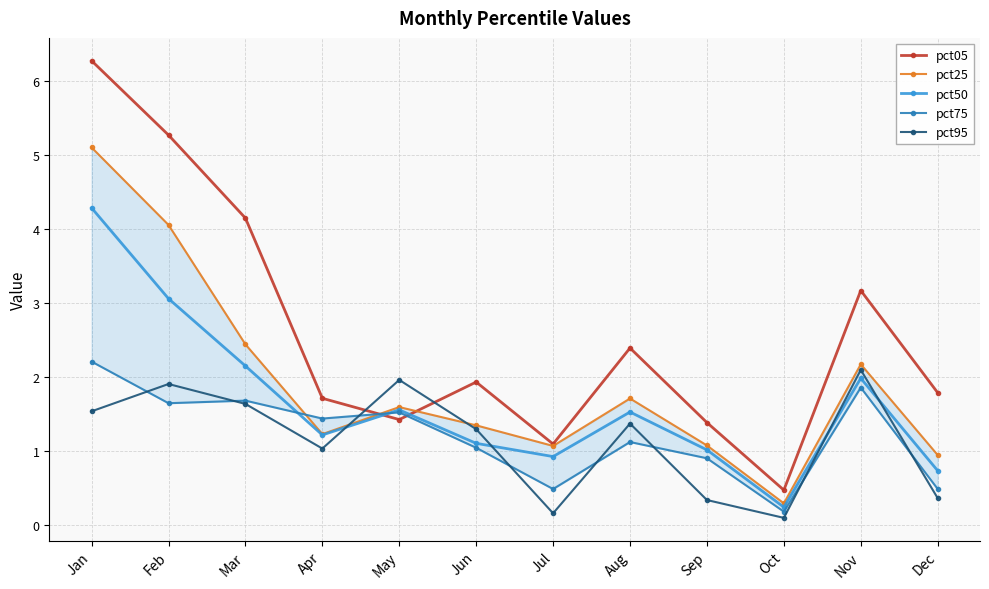

Does the chart have visible grid lines?

Yes